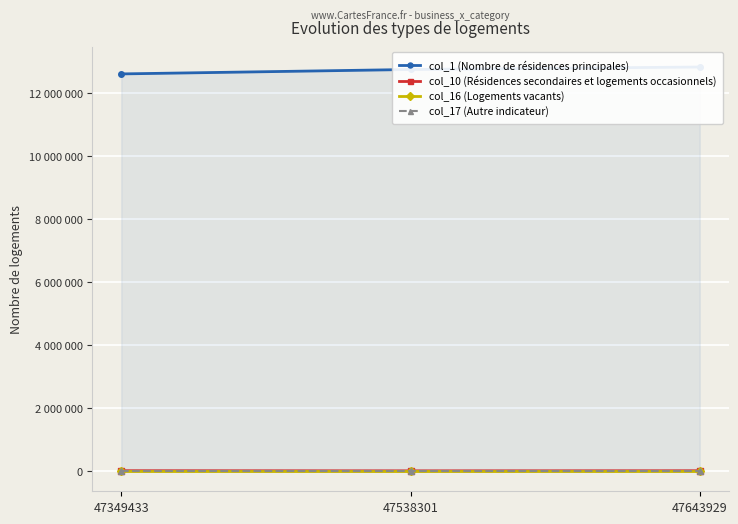

At which label does col_1 (Nombre de résidences principales) first exceed 12749194?

47643929